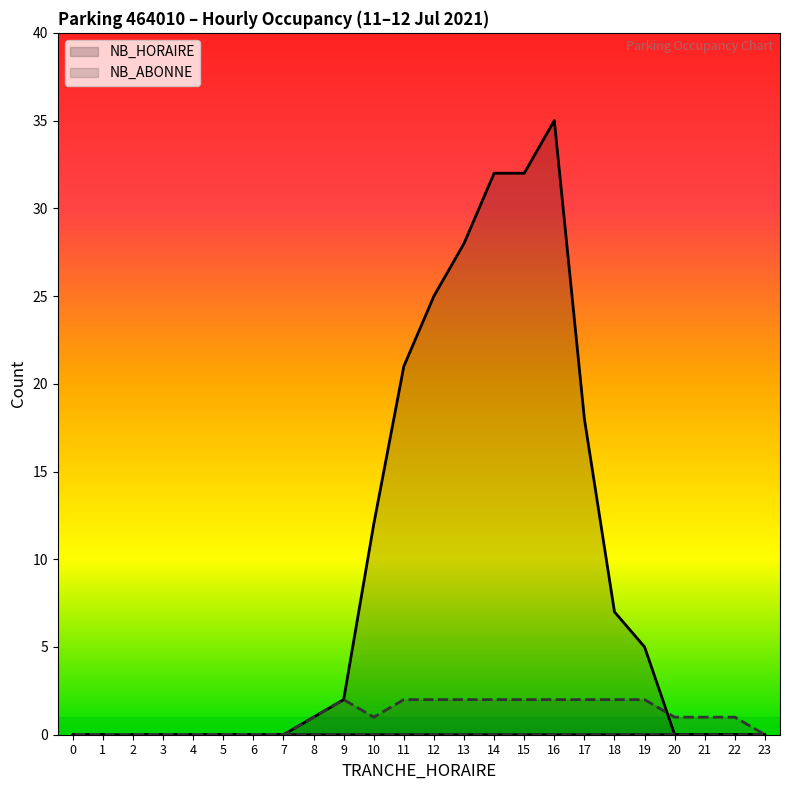

Is it true that NB_HORAIRE equals 3 at 19?

False